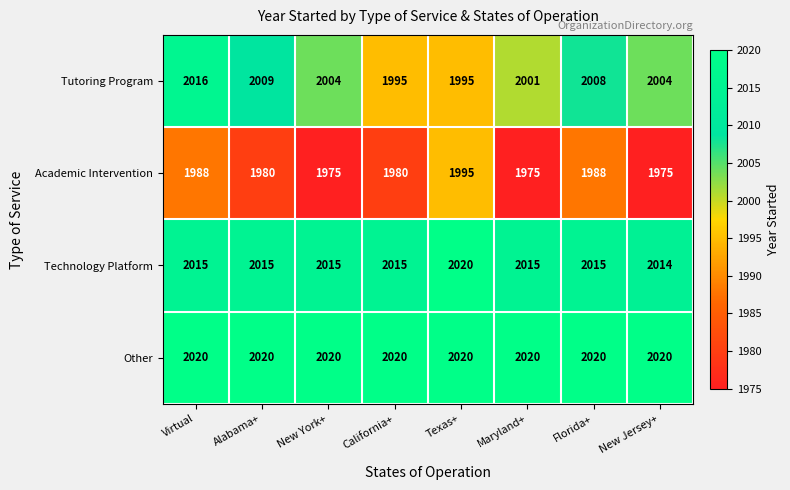

True or false: Other has a value of 2020 at Texas+.

True